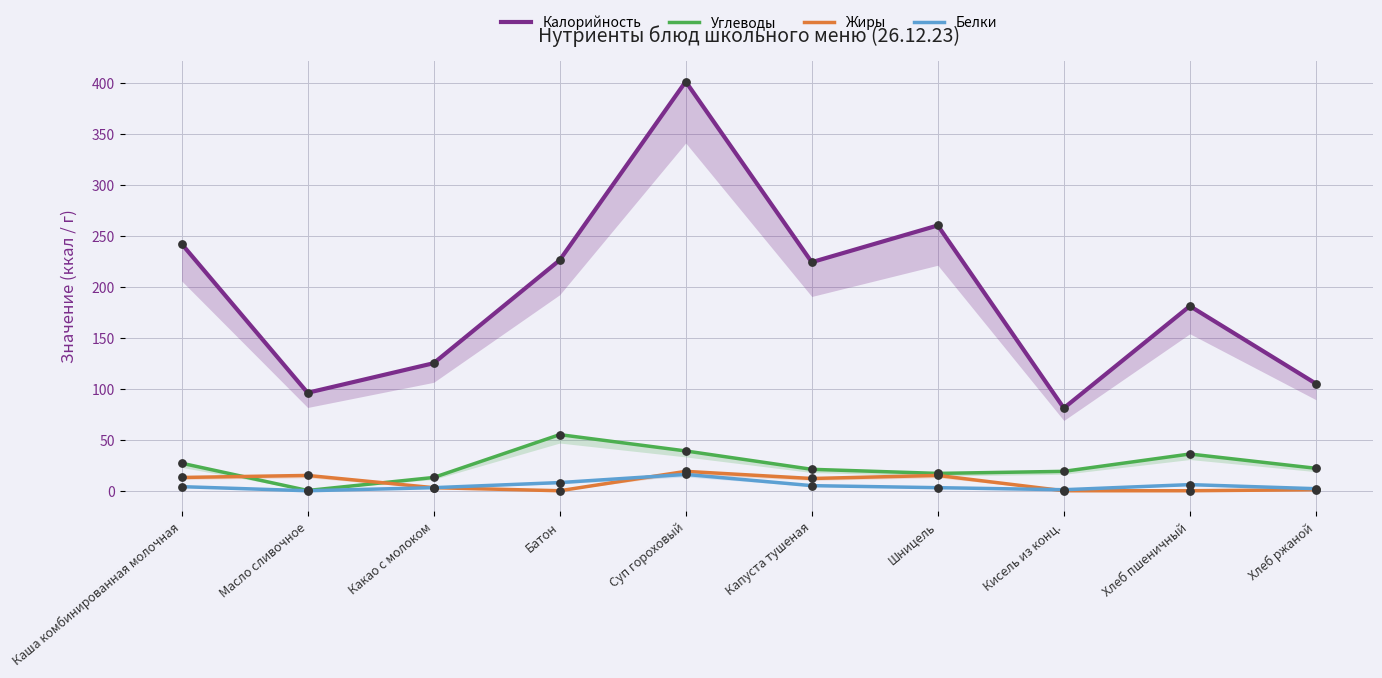

Is the value of Углеводы at Суп гороховый greater than the value of Белки at Хлеб ржаной?

Yes